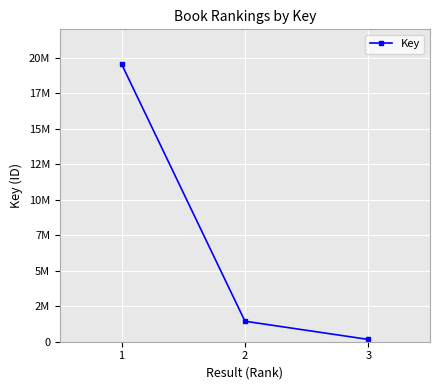

What is the minimum value shown in the chart?

161257